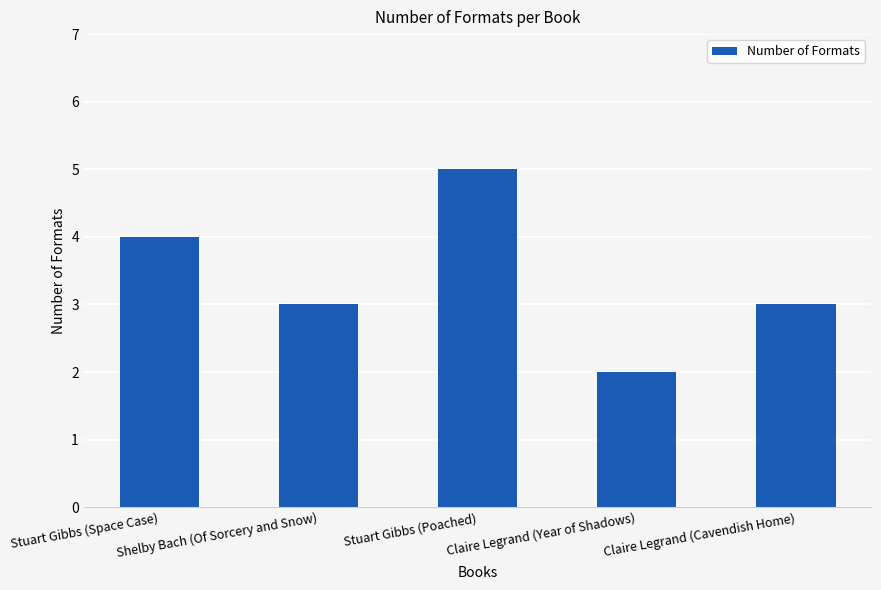

What is the minimum value shown in the chart?

2